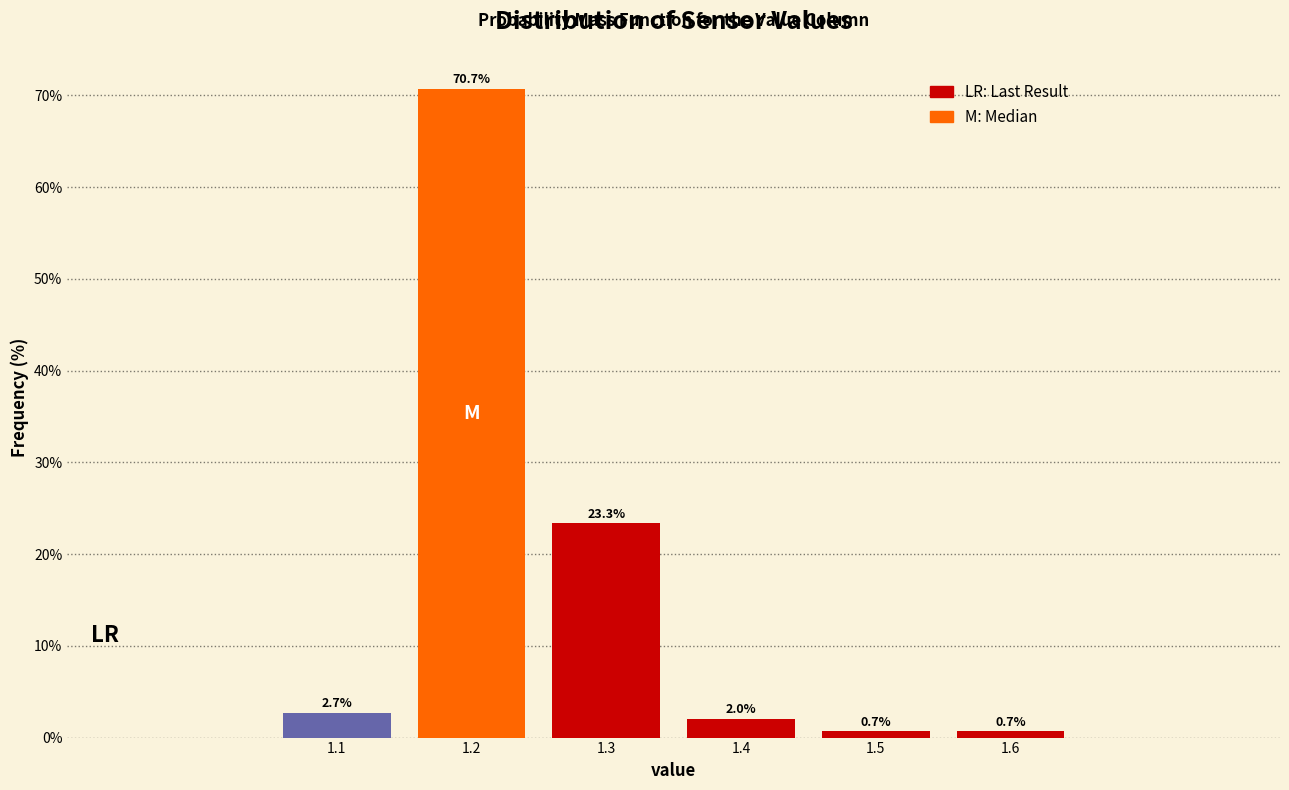

Reading left to right, list all the values displayed in this chart.

2.7	70.7	23.3	2.0	0.7	0.7